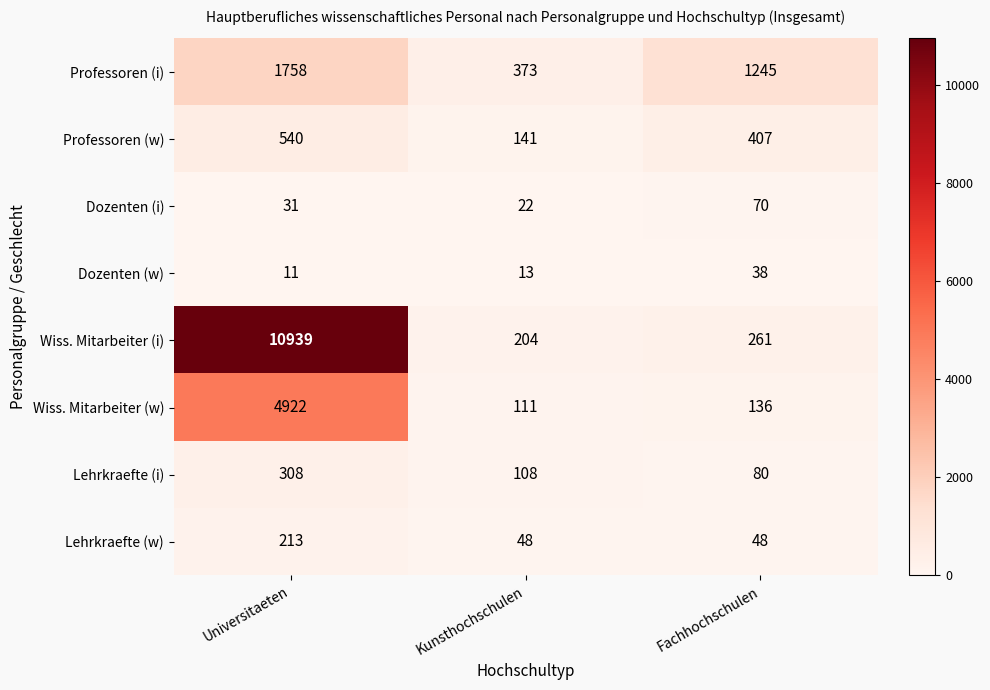

What is the greatest value displayed?

10939